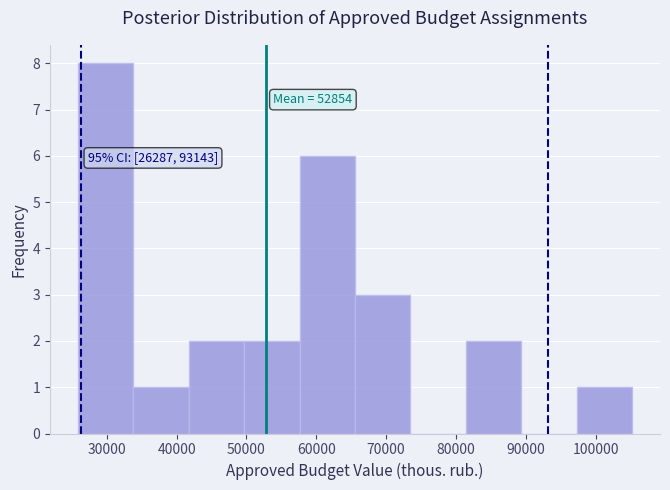

Over which range of the x-axis is the bar tallest?

26000 to 34000